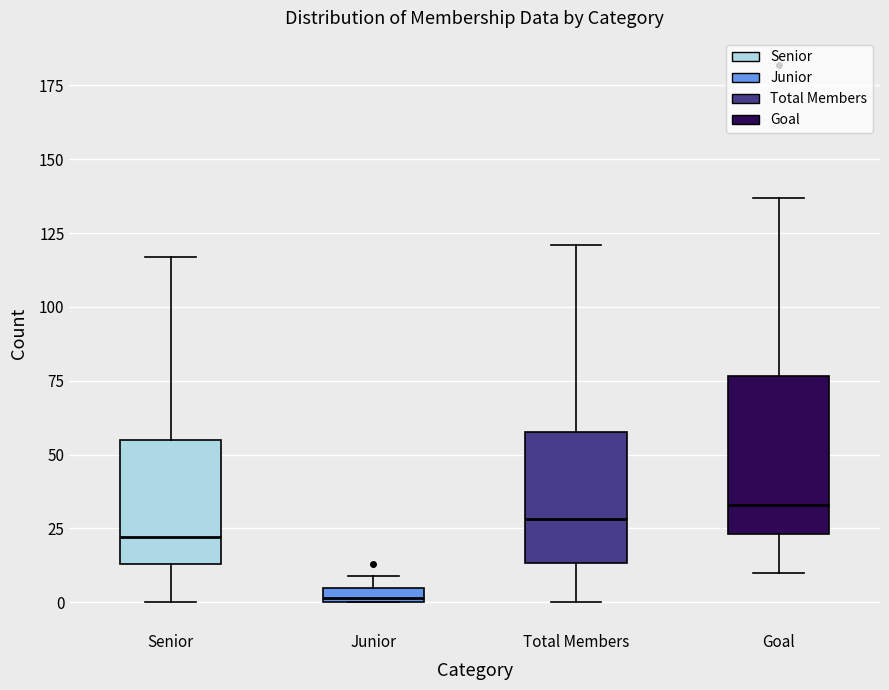

Which box has the lowest median line?

Junior